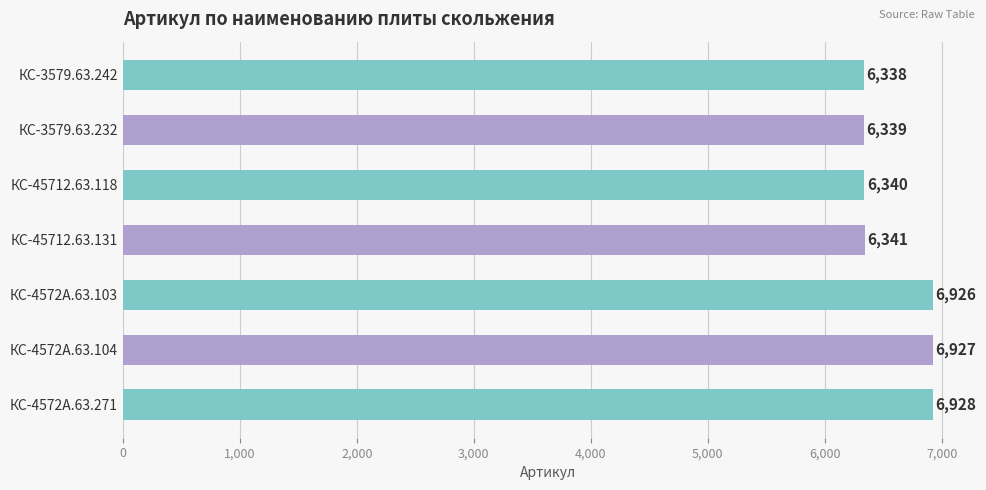

List the labels in order of value, smallest first.

КС-3579.63.242, КС-3579.63.232, КС-45712.63.118, КС-45712.63.131, КС-4572А.63.103, КС-4572А.63.104, КС-4572А.63.271